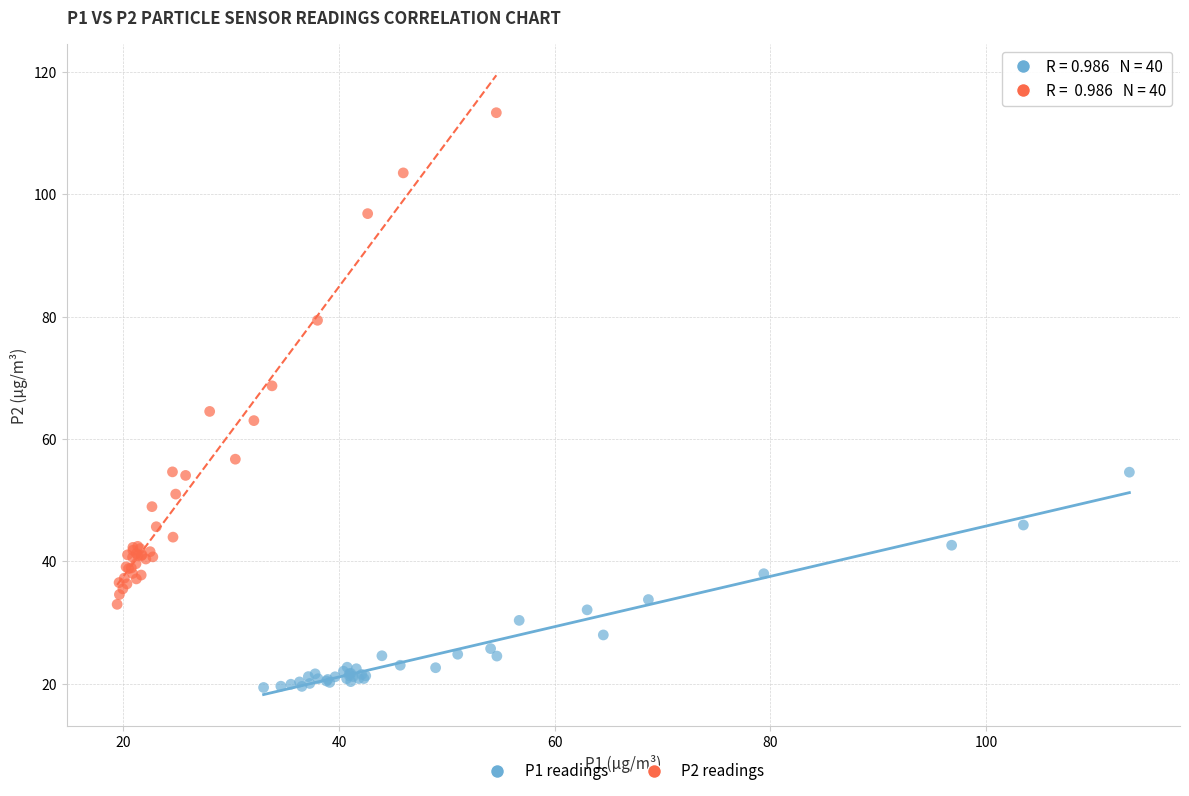

Which series reaches the minimum Y coordinate?

P1 readings